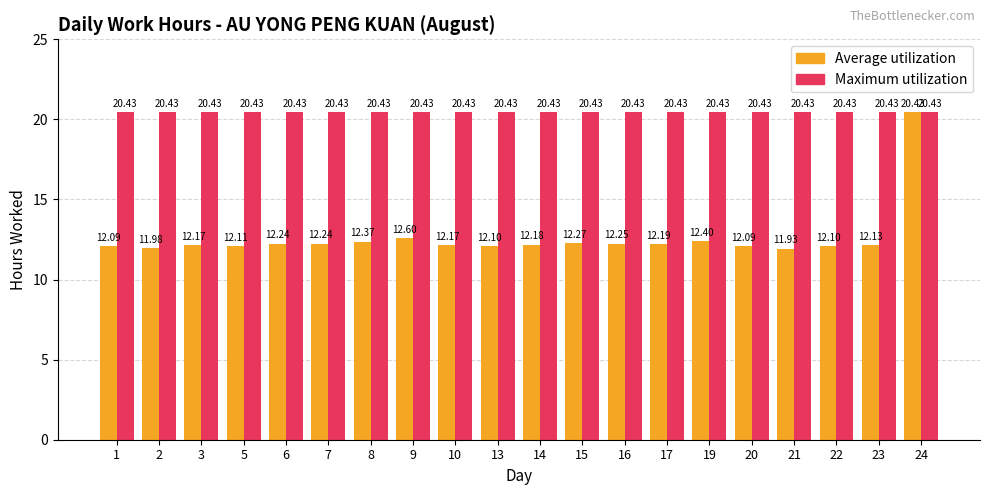

The value of Maximum utilization at 19 is 20.4. True or false?

True